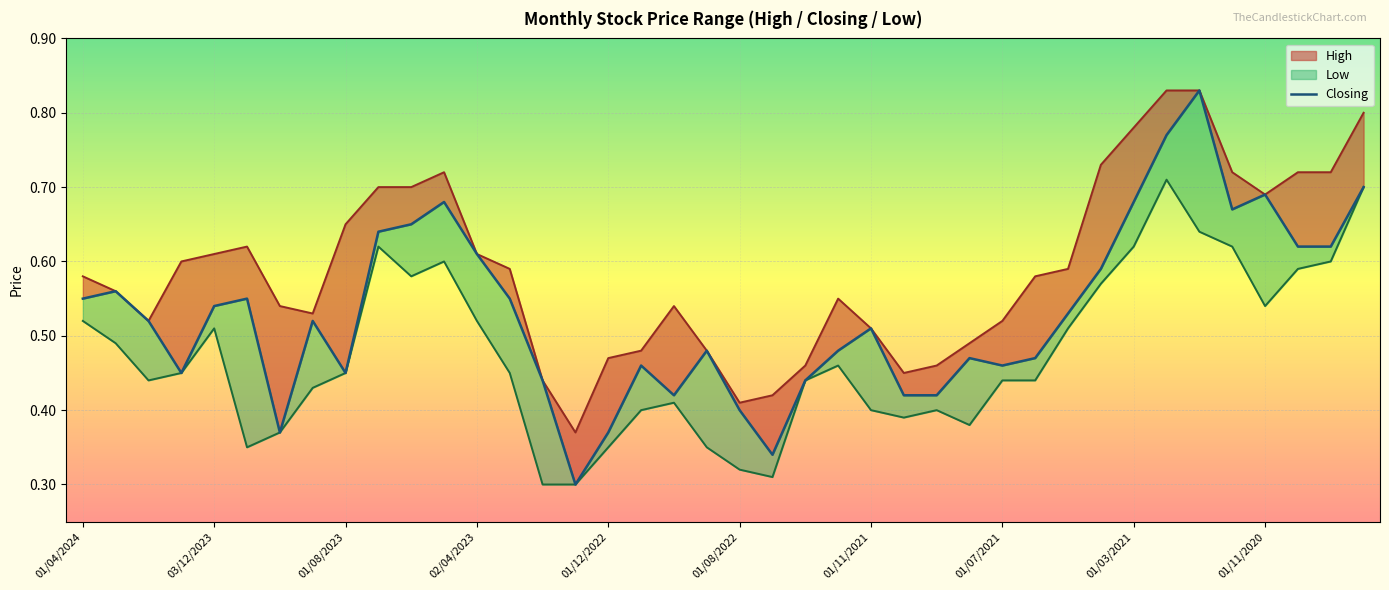

How many values are between 0 and 1?

40